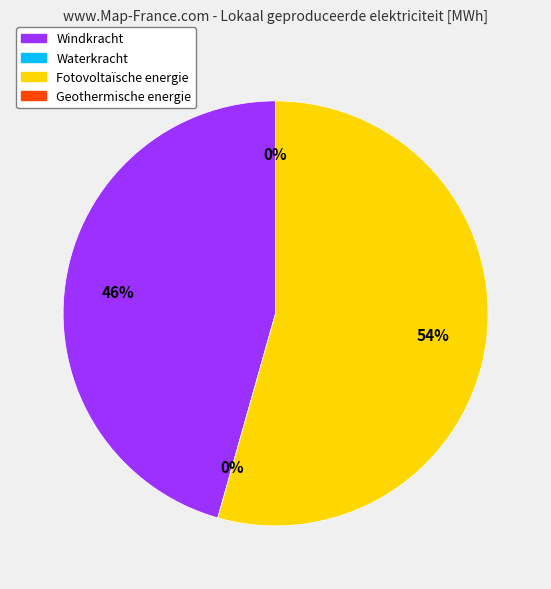

Which category has the smallest portion of the pie?

Waterkracht